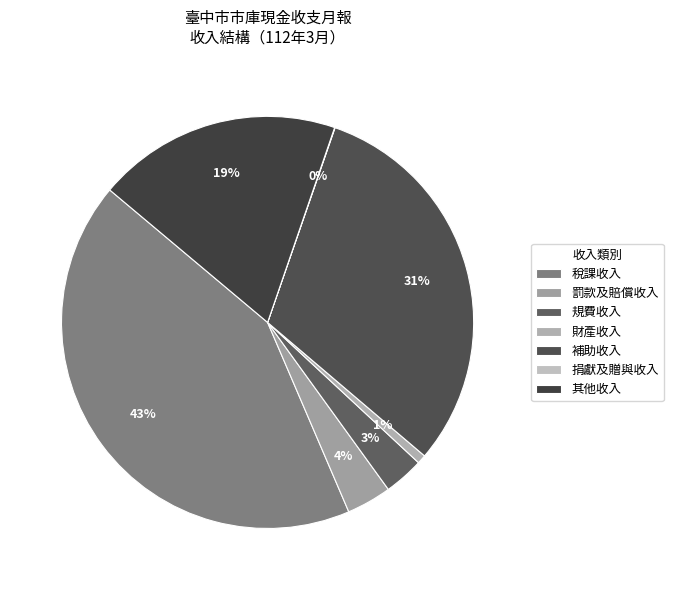

What is the largest slice in the pie chart?

稅課收入